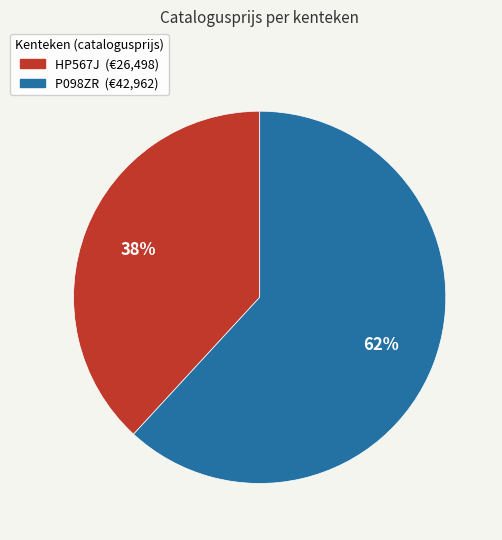

What is the ratio of the value at P098ZR to the value at HP567J?

1.6